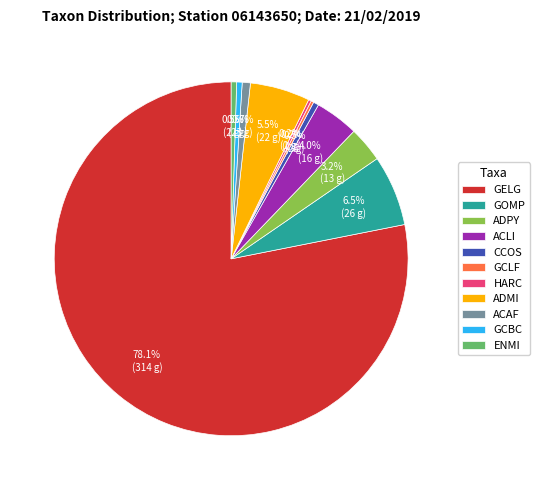

What percentage is the ACAF slice, to the nearest percent?

1%